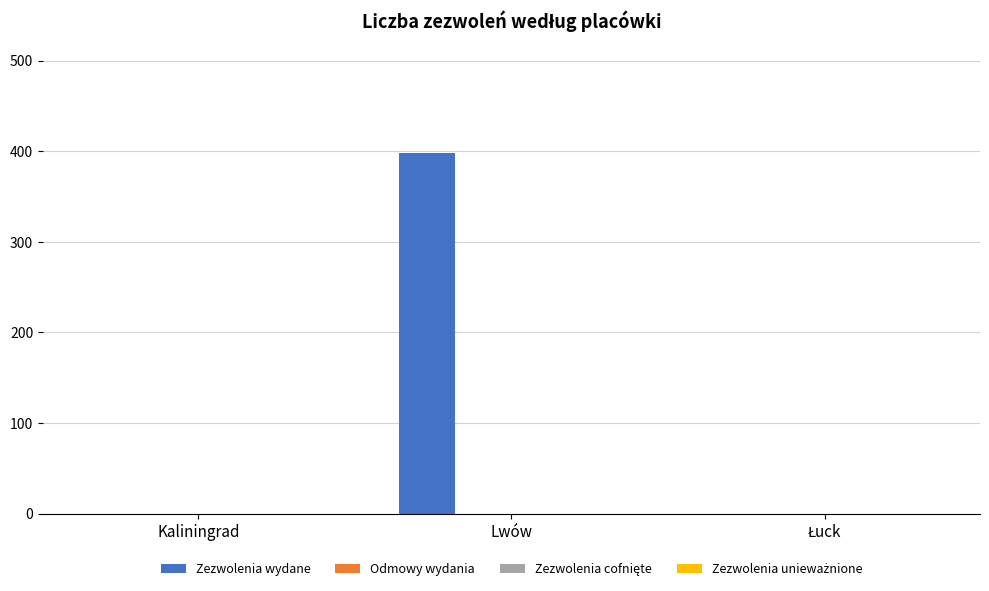

What is the maximum value shown in the chart?

398